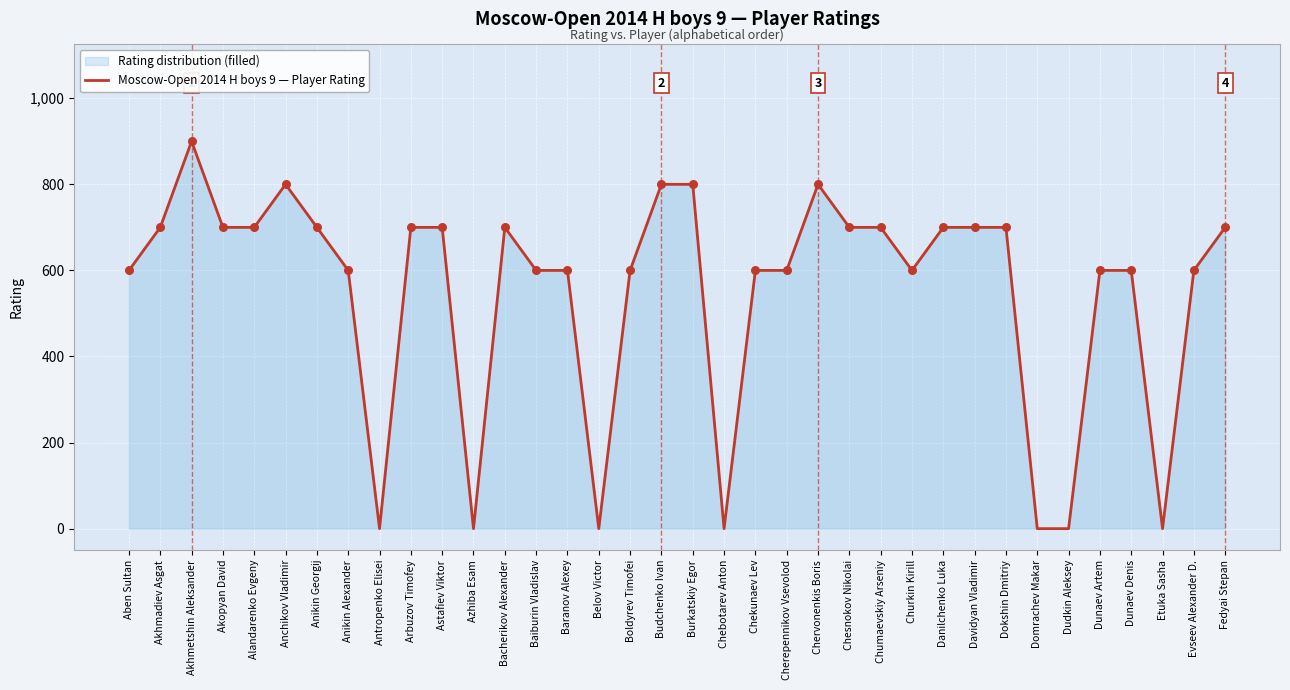

What is the ratio of the value at Baiburin Vladislav to the value at Chekunaev Lev?

1.0